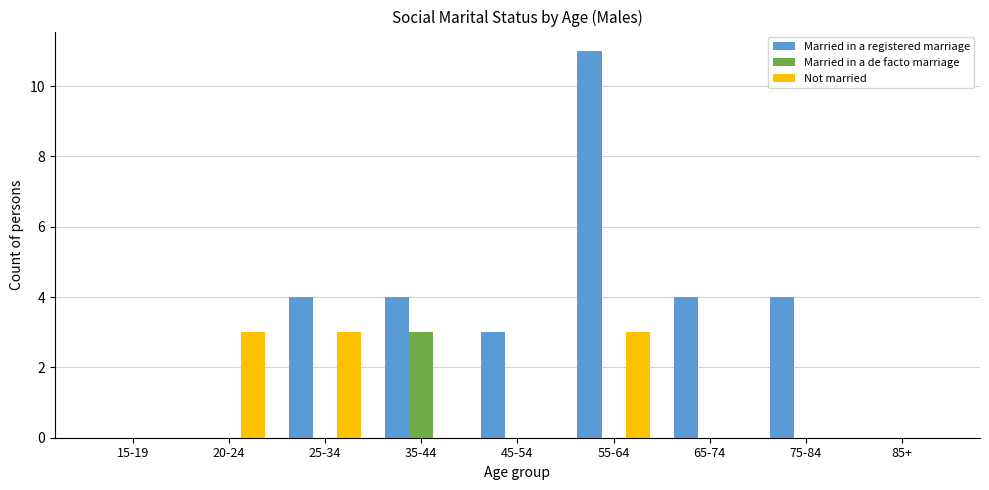

What is the sum of the Married in a registered marriage values at 65-74 and 20-24?

4